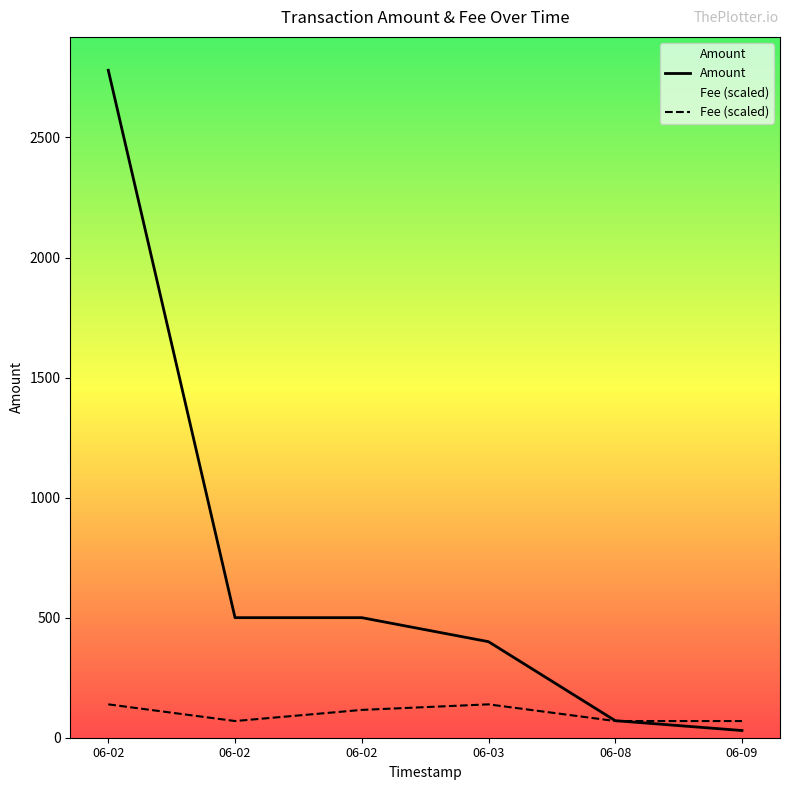

At which category does Fee (scaled) reach its first local peak?

06-03